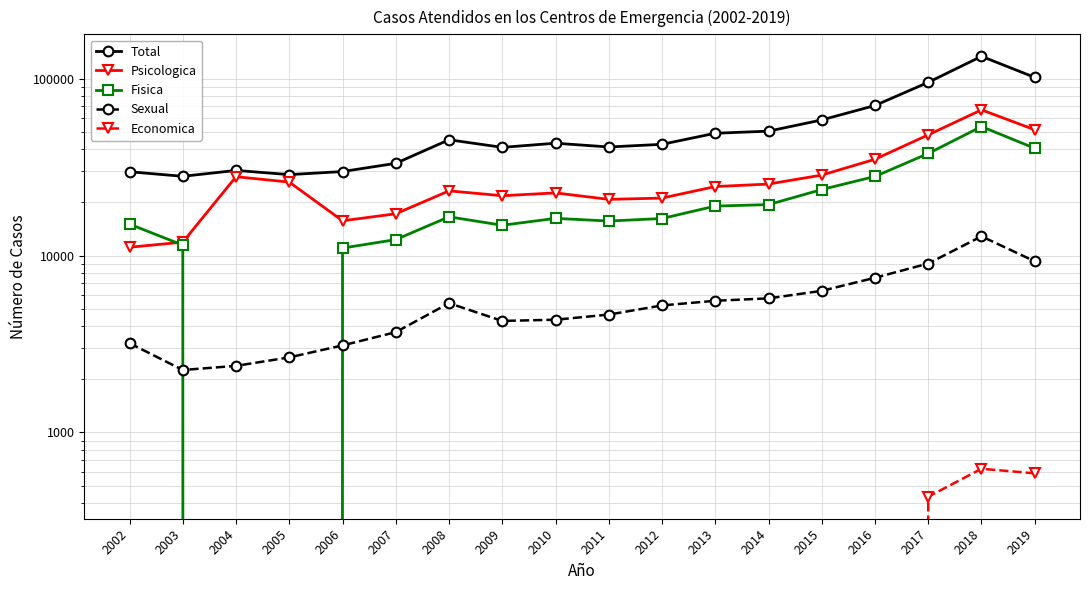

The value of Fisica at 2003 is 19761. True or false?

False